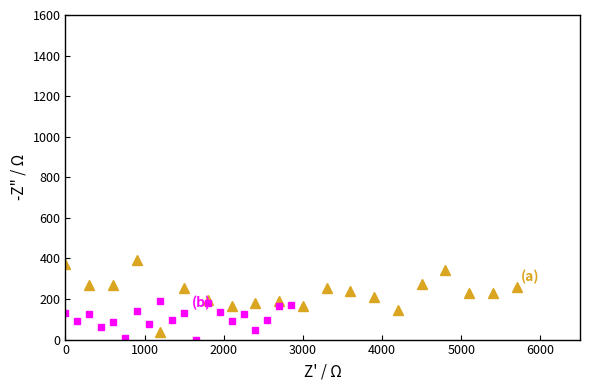

List the series in order of their peak value, highest first.

(a), (b)